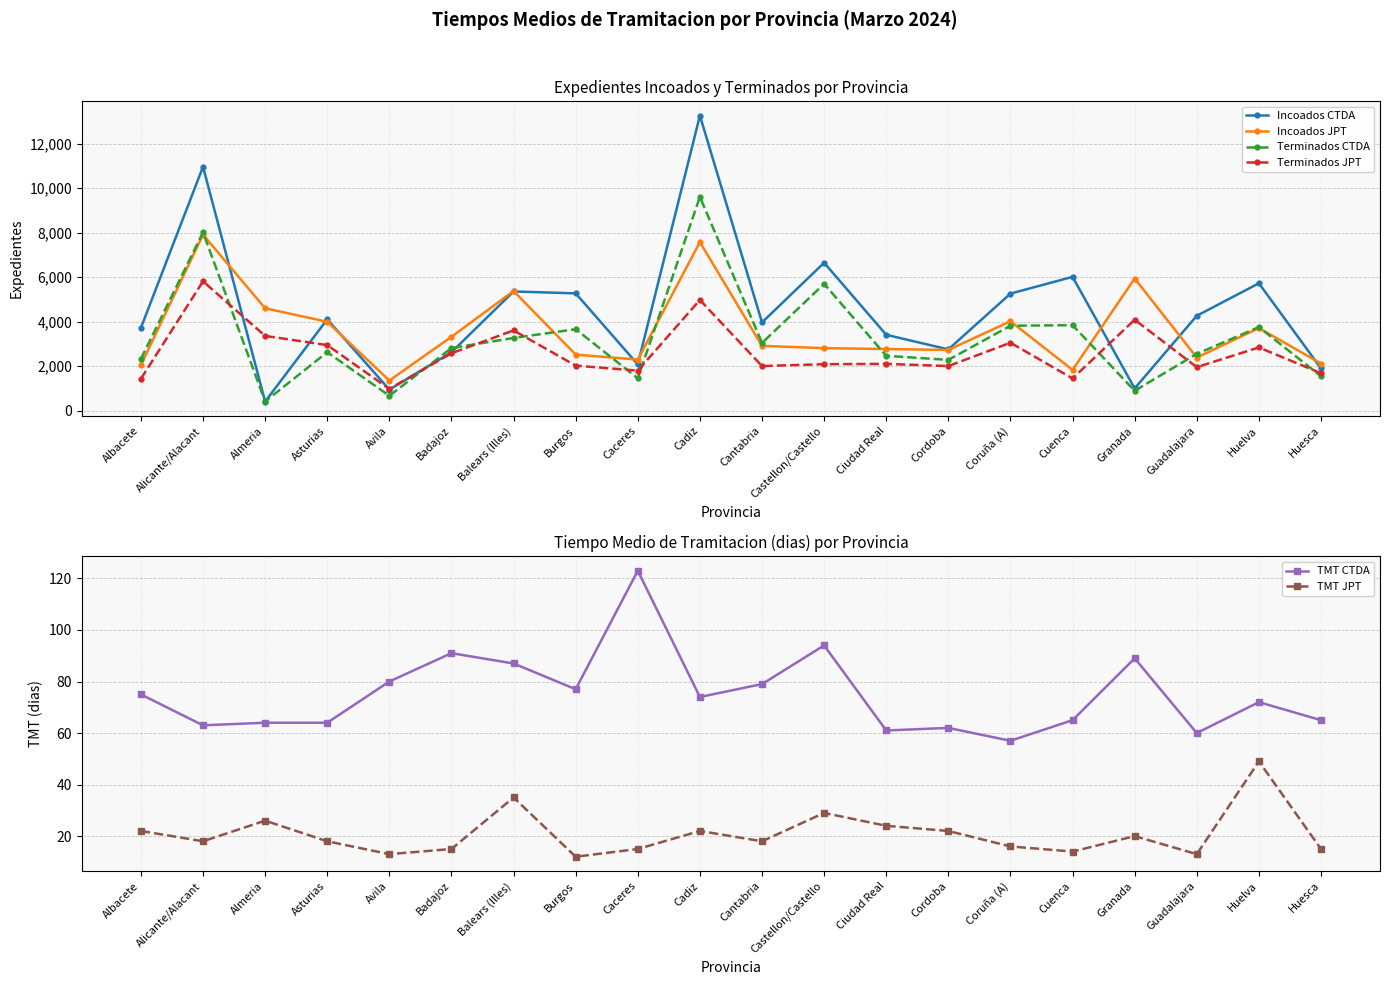

What is the average value of the TMT JPT series?

21